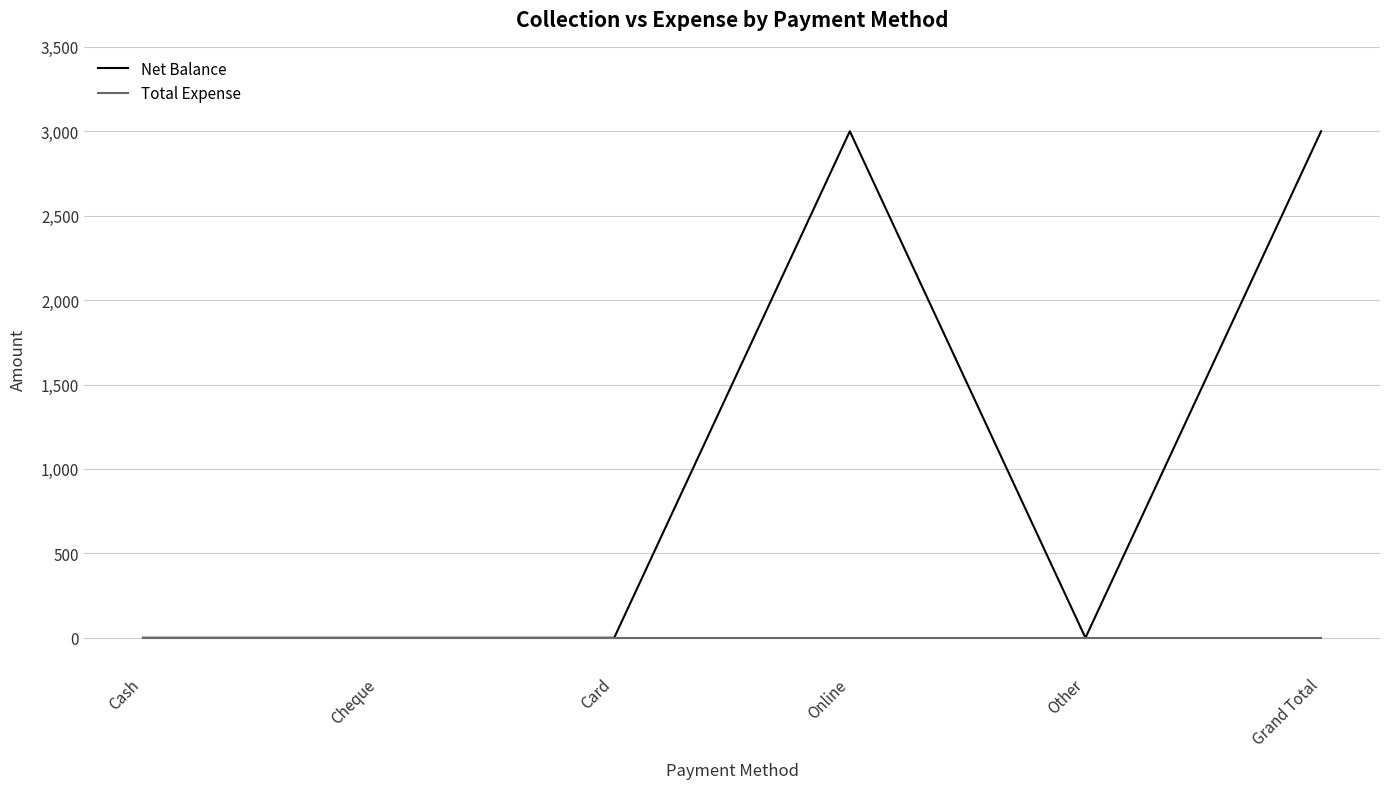

What position from the right is Cash?

6